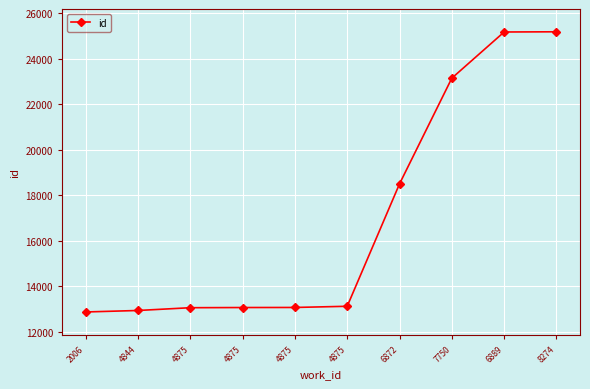

Count the number of categories in the chart.

10